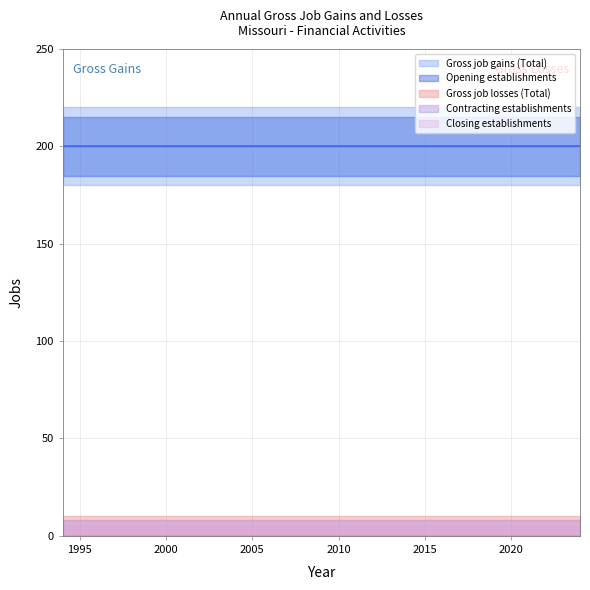

What is the spread (max minus min) of values at 2015?

200